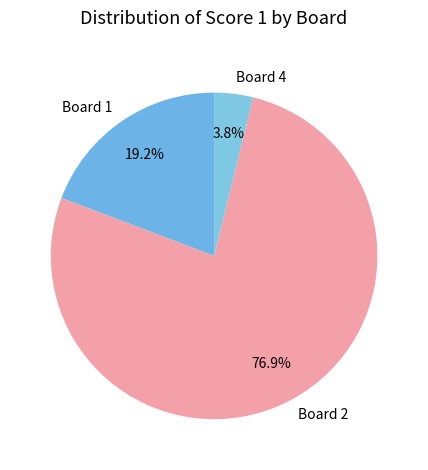

Count the number of slices in the pie.

3